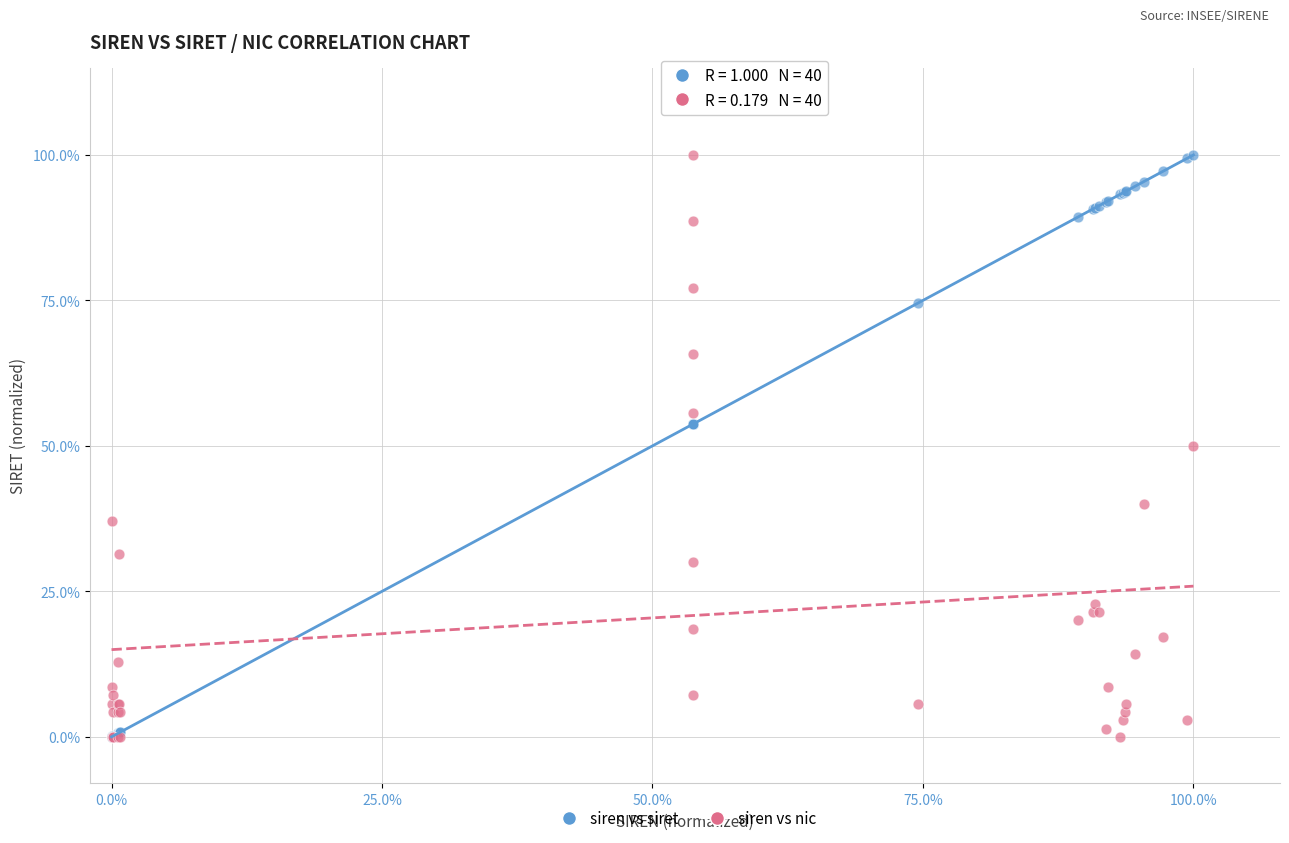

What are all the series names shown in the legend?

siren vs siret, siren vs nic